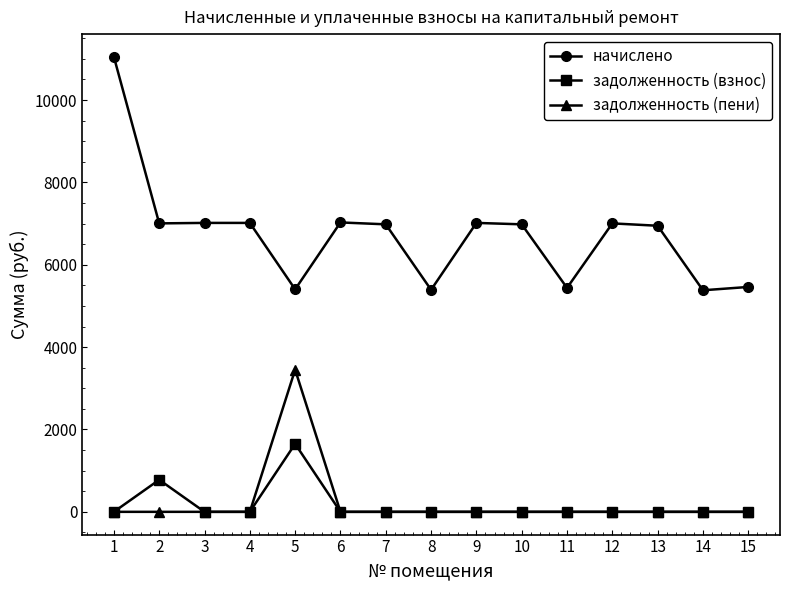

What is the maximum value for задолженность (пени)?

3451.8